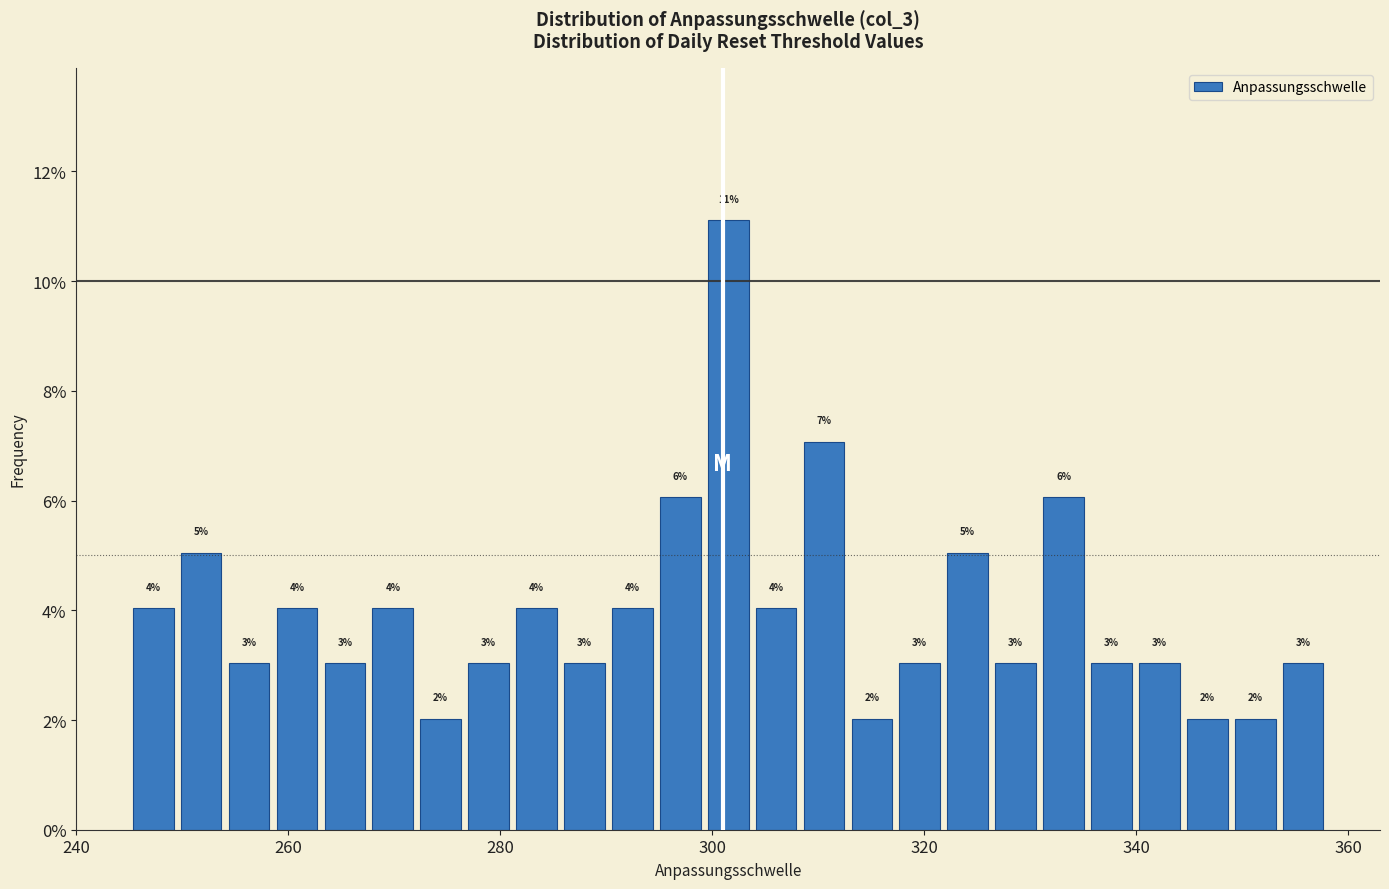

Around what value on the x-axis is the tallest bar? Give the approximate position of its centre, as read against the axis.

302